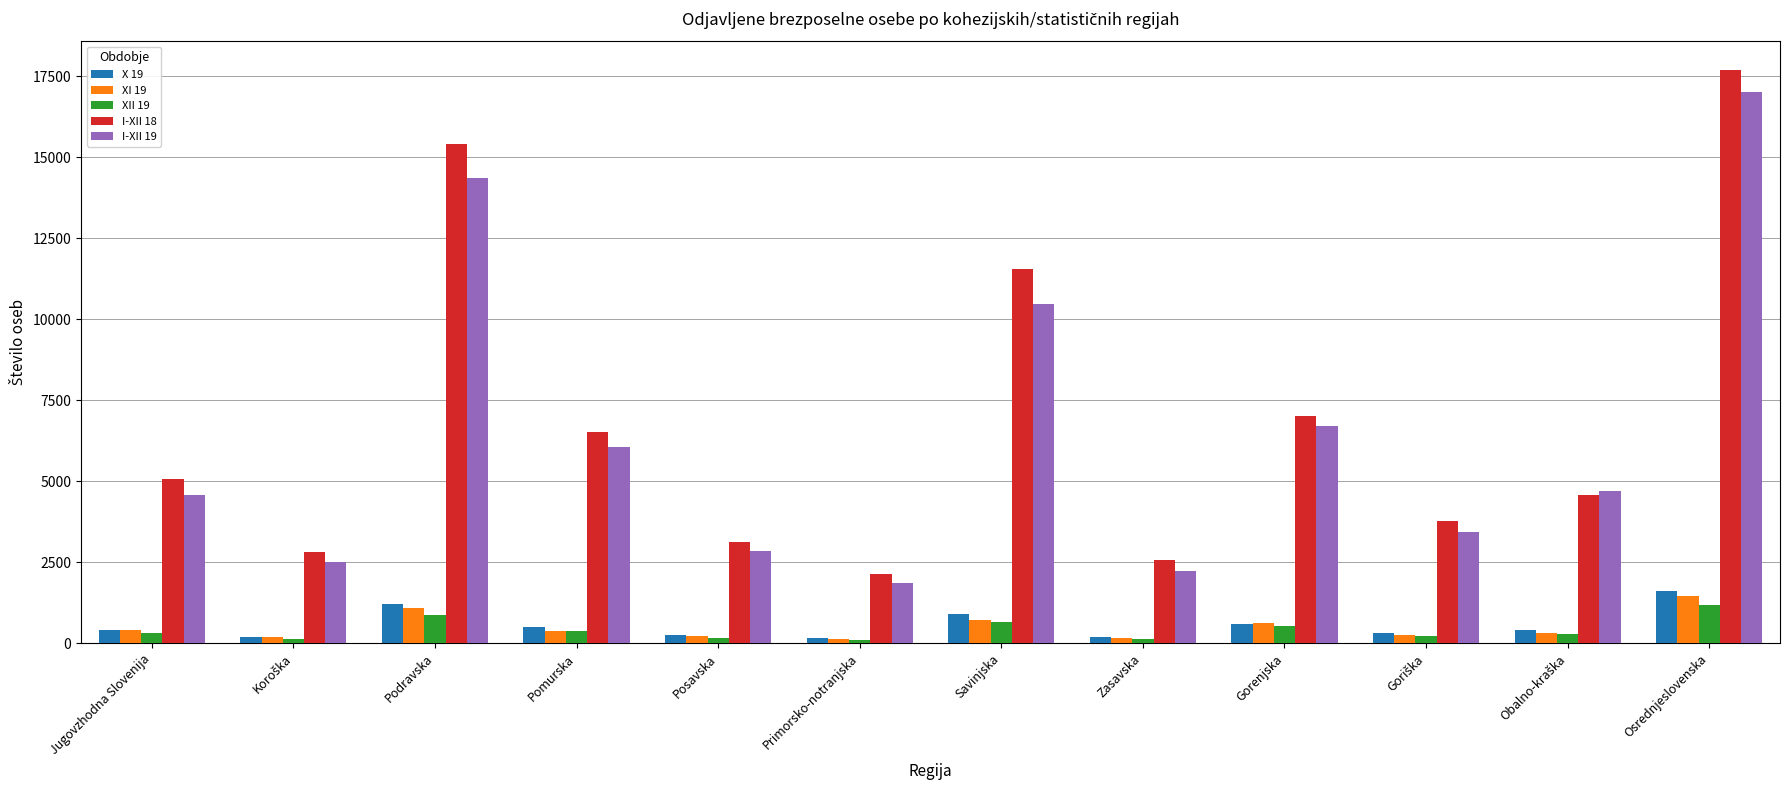

What is the difference between the second highest and second lowest values in the XI 19 series?

921